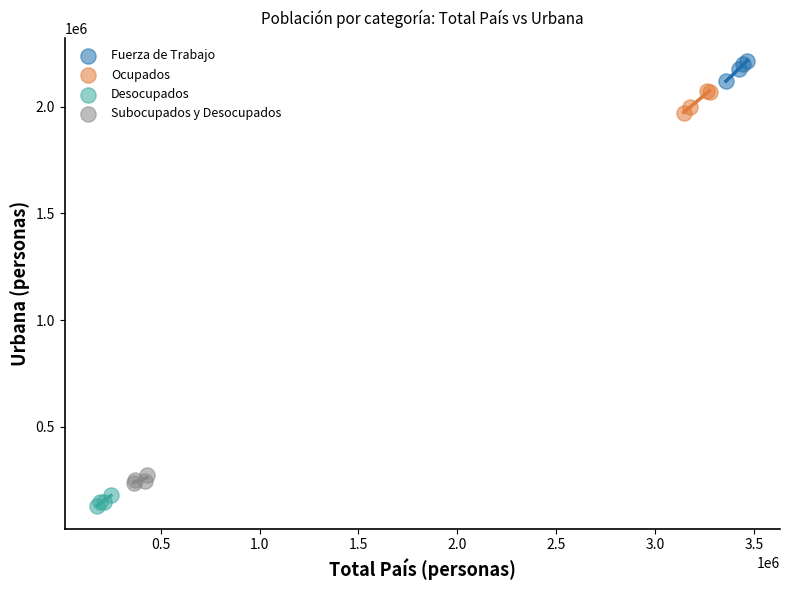

What are all the series names shown in the legend?

Fuerza de Trabajo, Ocupados, Desocupados, Subocupados y Desocupados